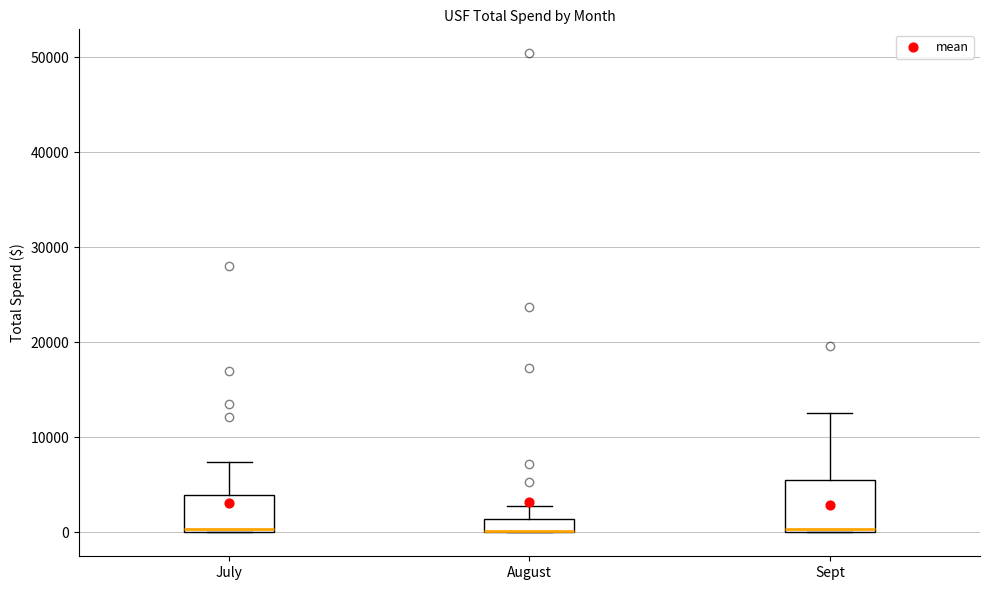

Where is the upper edge of the box for Sept on the y-axis? The values are not printed on the chart, so give them approximately, as read against the axis.

5000